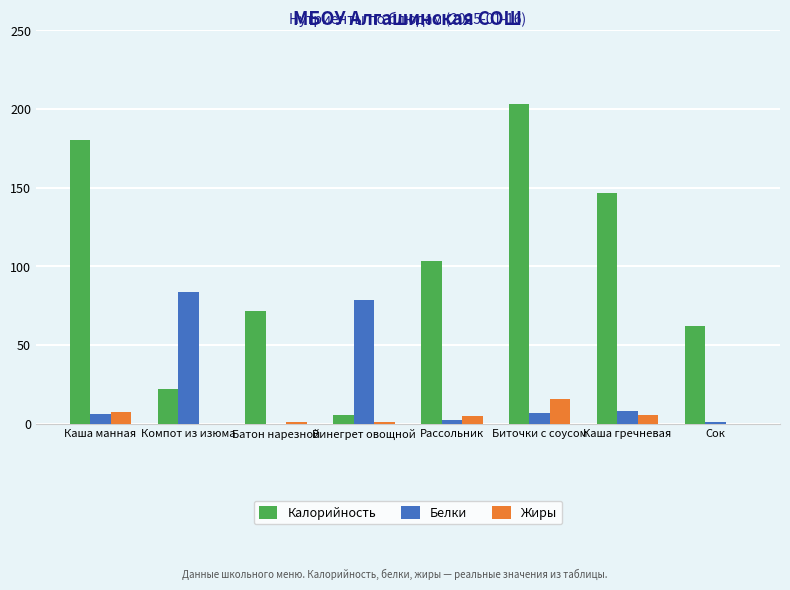

Is the value of Жиры at Биточки с соусом greater than the value of Калорийность at Каша гречневая?

No